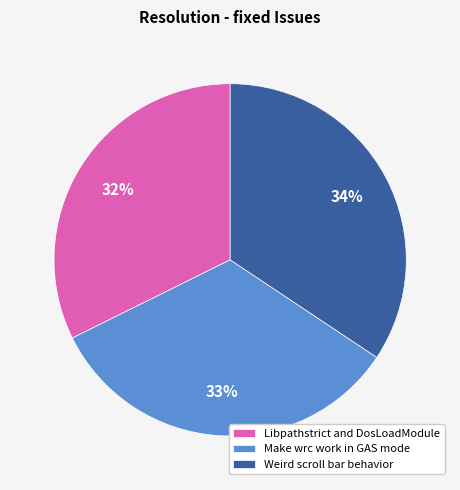

Which category has the biggest portion of the pie?

Weird scroll bar behavior